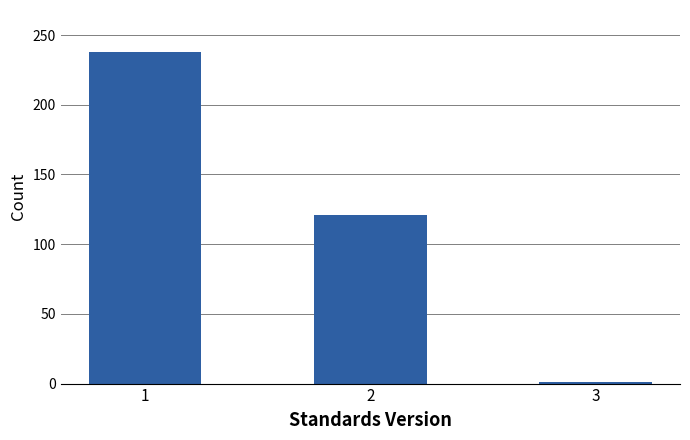

Reading left to right, list all the values displayed in this chart.

238	121	1